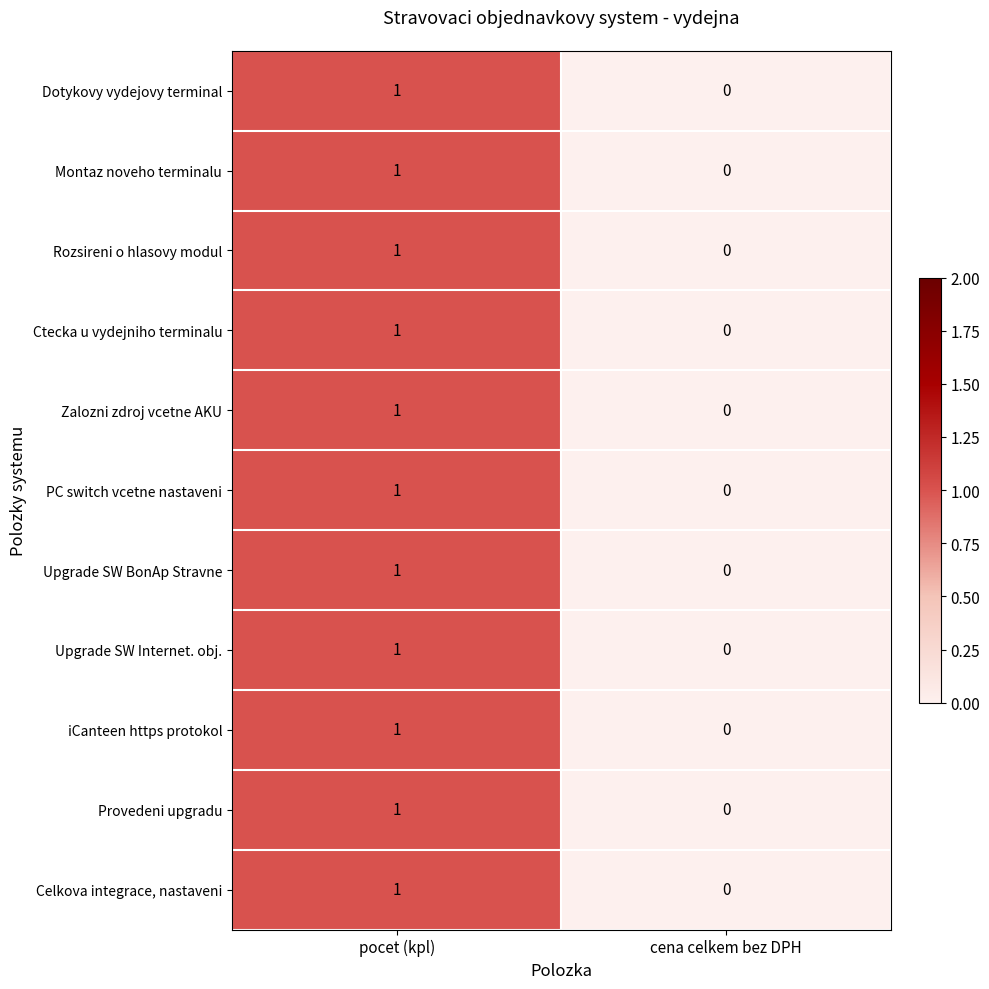

True or false: Ctecka u vydejniho terminalu has a value of 1 at pocet (kpl).

True